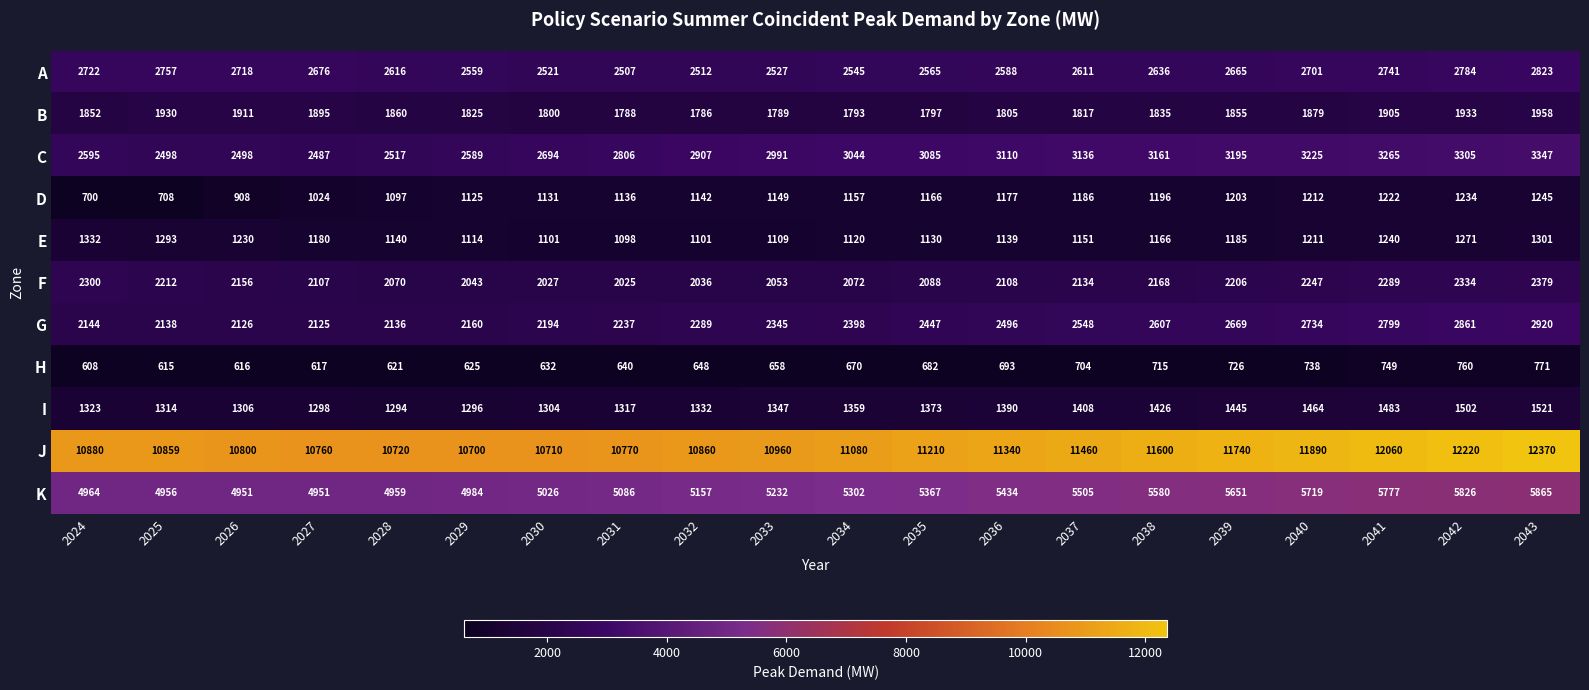

What is the sum of all K values?

106292